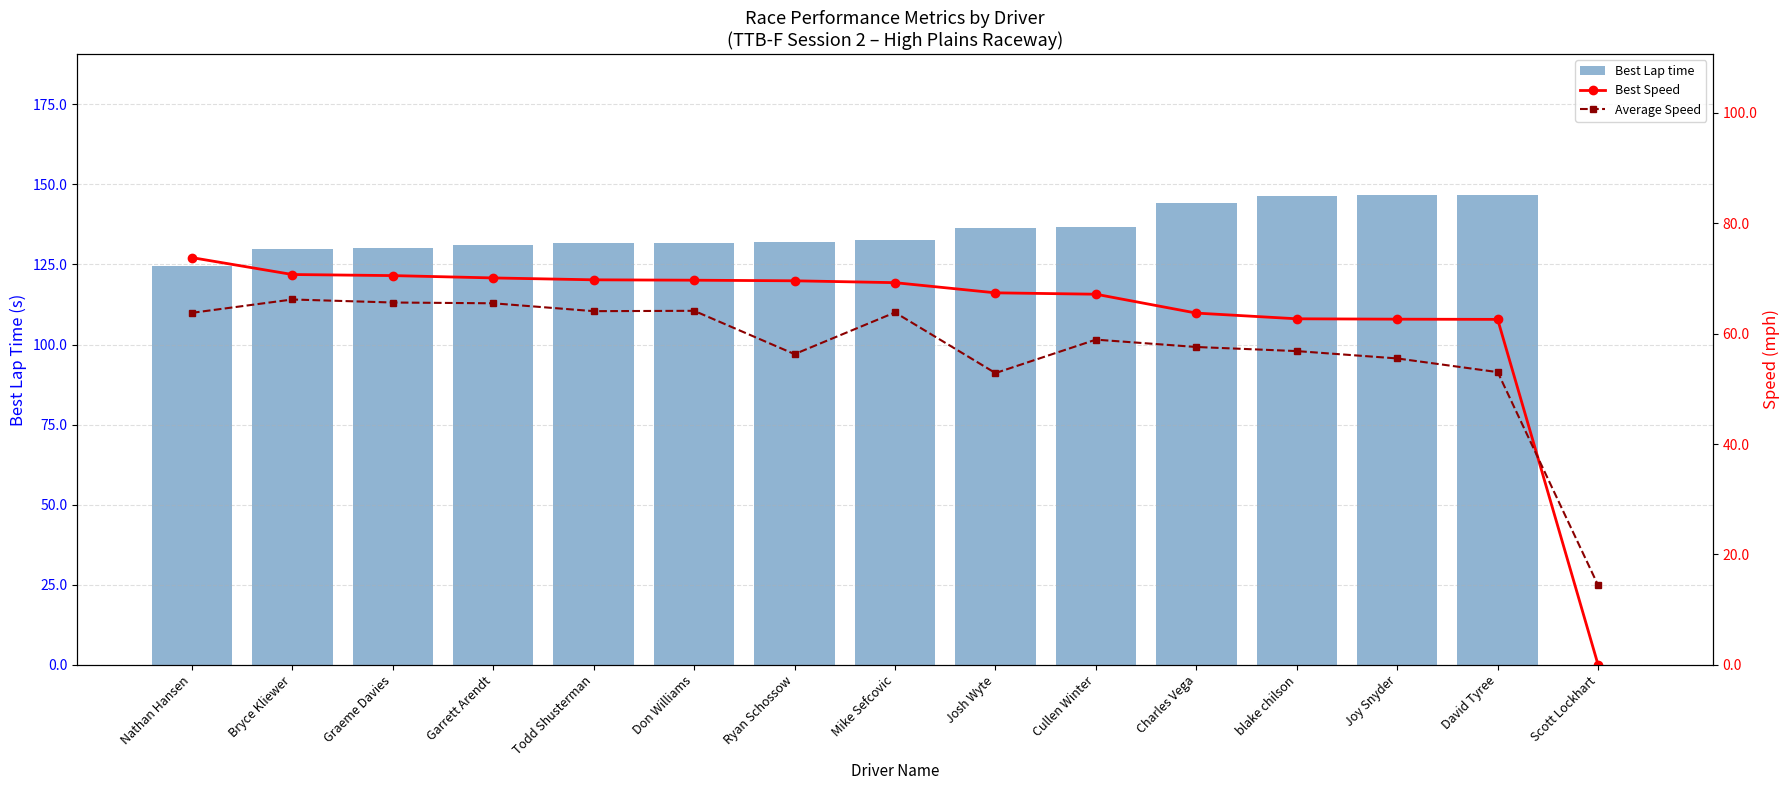

What is the sum of all Average Speed values?

858.5